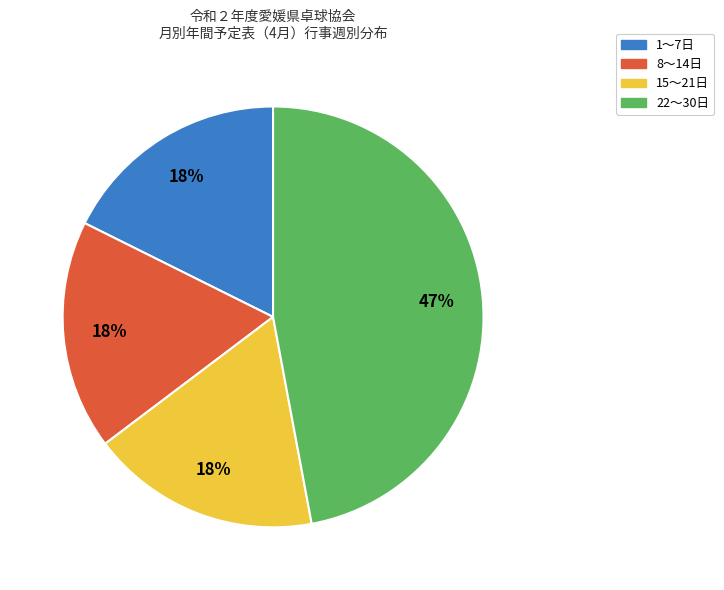

Count the number of slices in the pie.

4